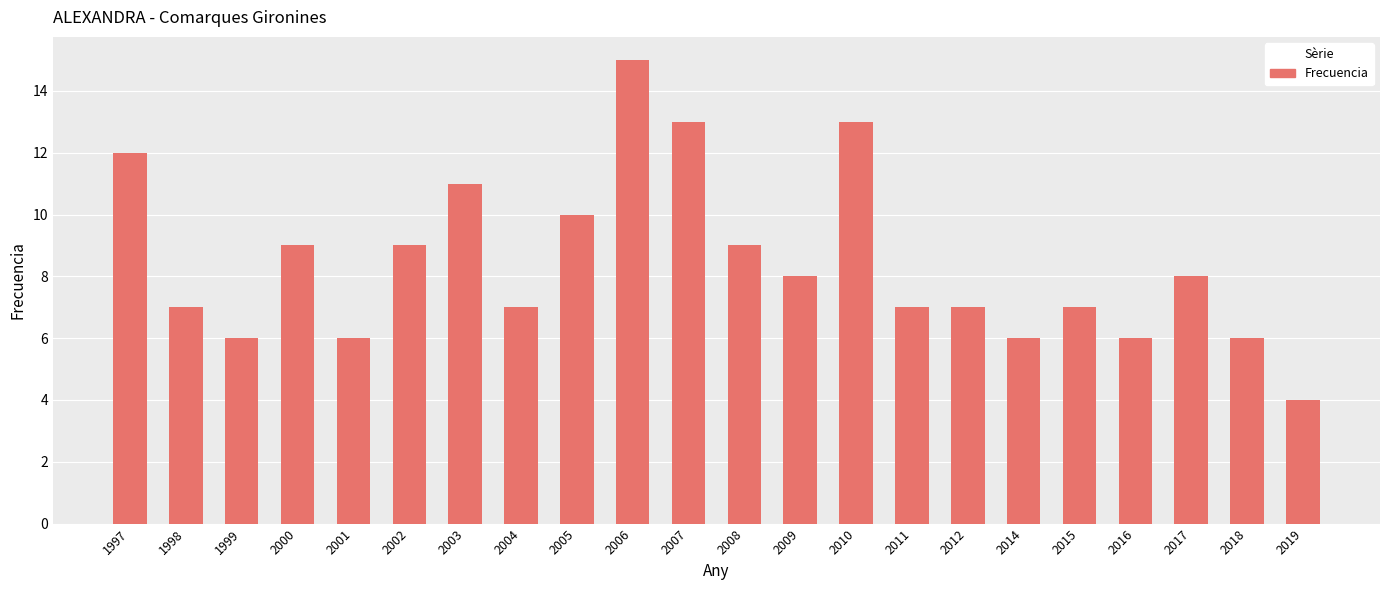

Approximately how many times larger is the value at 1998 compared to 2005?

0.7